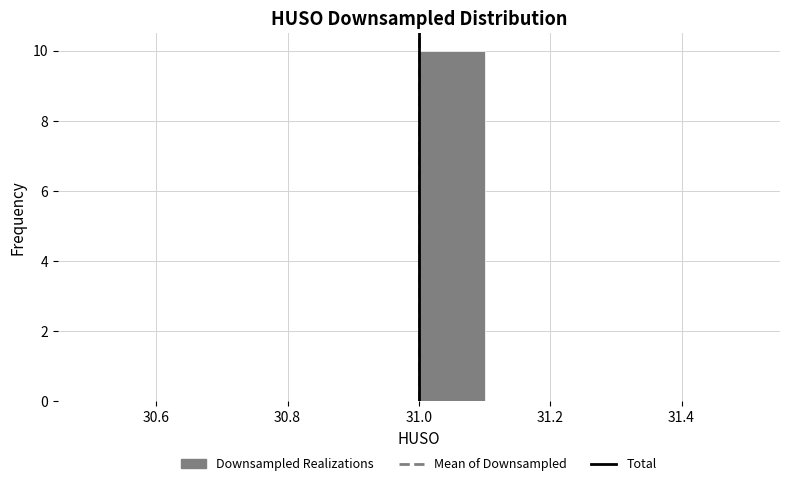

What is the height of the bar covering 31.0 to 31.1 on the x-axis? The values are not printed on the chart, so give them approximately, as read against the axis.

10